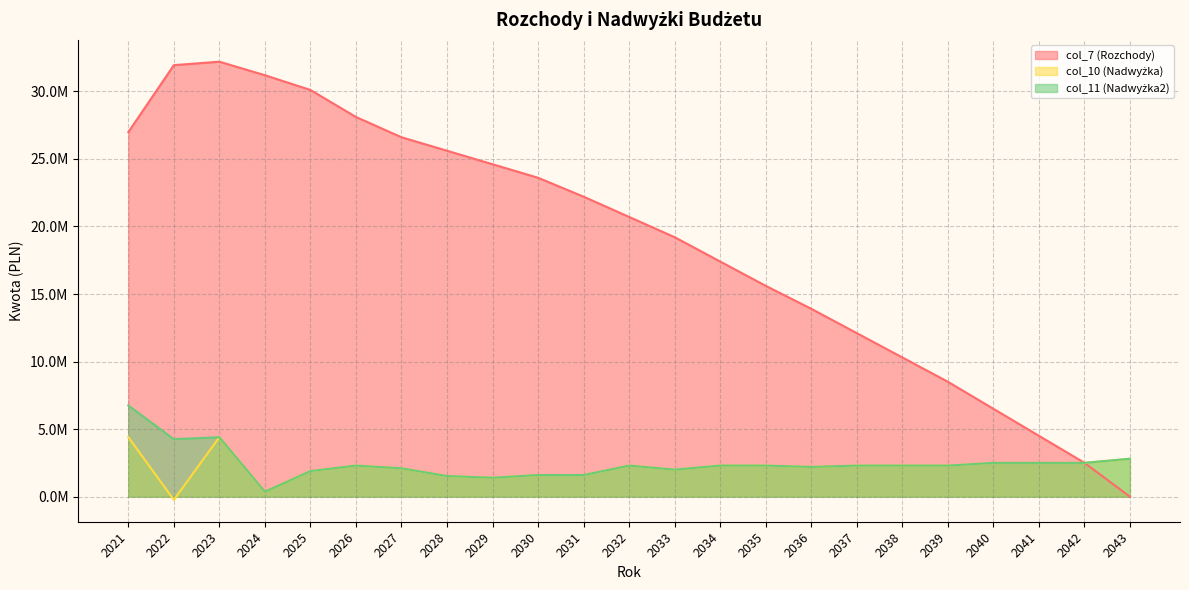

Which series has the widest spread of values?

col_7 (Rozchody)